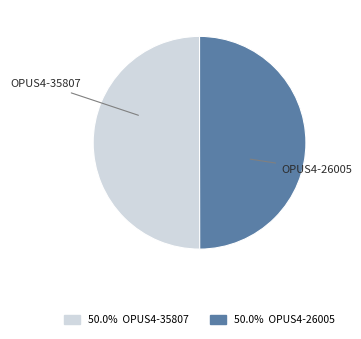

Is it true that OPUS4-26005 is 59% of the pie?

False